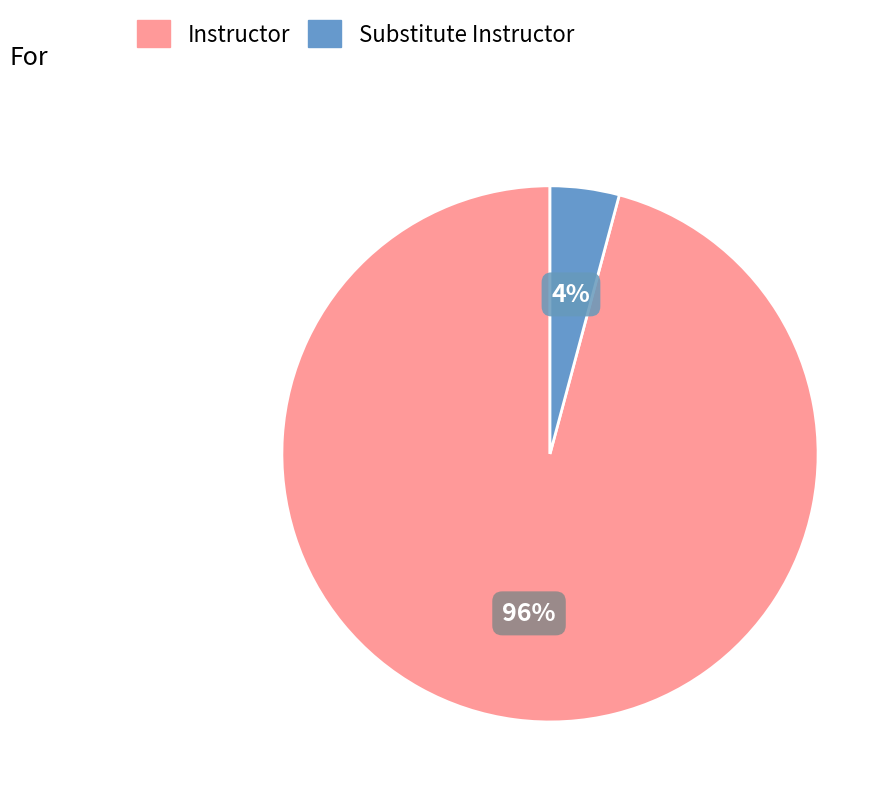

To the nearest percent, what is the difference between the Instructor and Substitute Instructor slice percentages?

92%